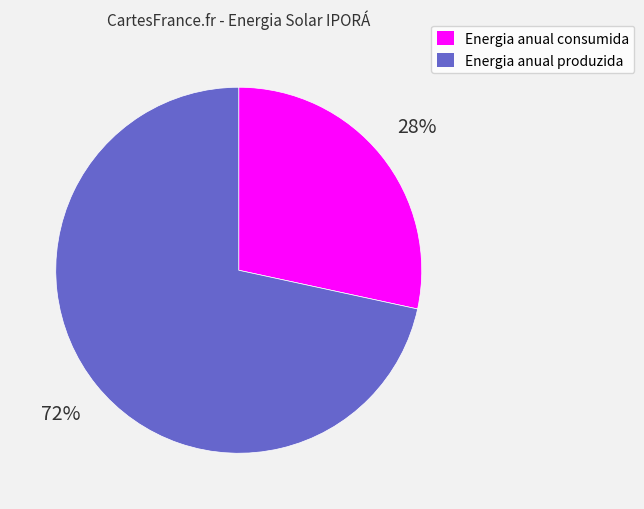

True or false: Energia anual produzida accounts for 80% of the total.

False